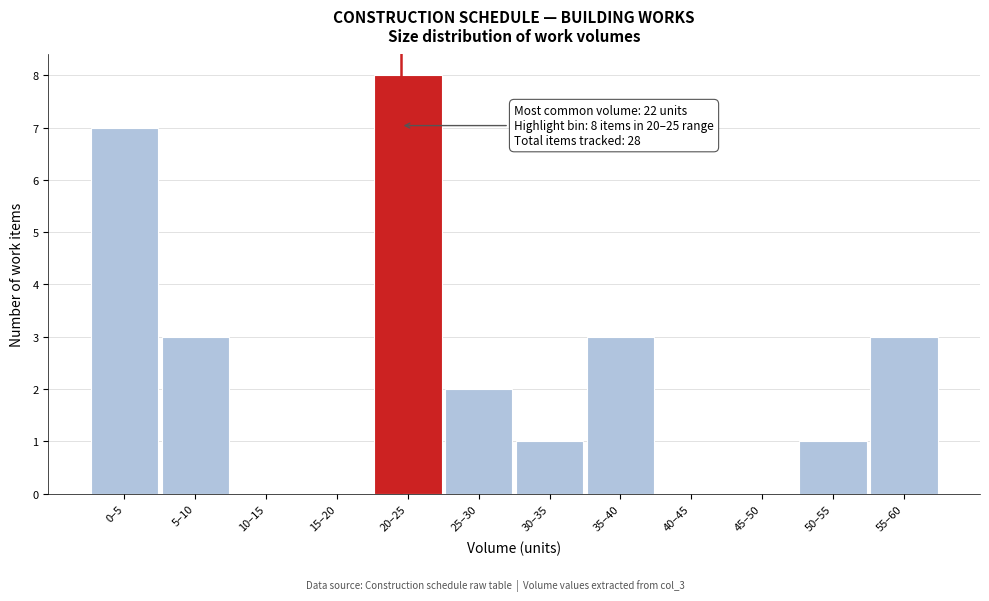

Reading left to right, extract all data points from this chart.

0–5=7	5–10=3	10–15=0	15–20=0	20–25=8	25–30=2	30–35=1	35–40=3	40–45=0	45–50=0	50–55=1	55–60=3